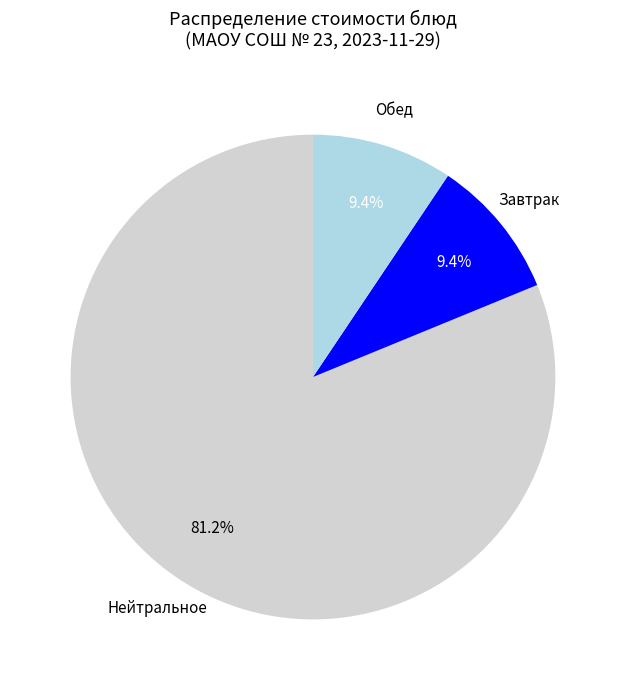

Does Завтрак represent more than half of the total?

No